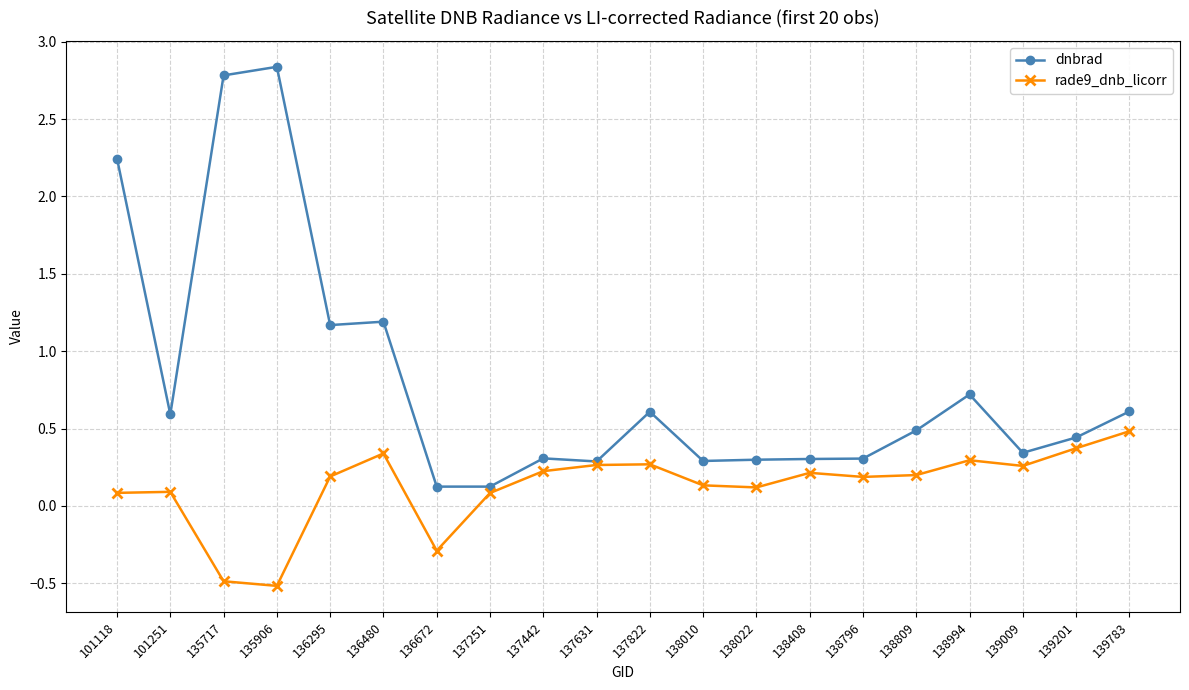

What is the value of the rade9_dnb_licorr point at the 8th from the left?

0.1